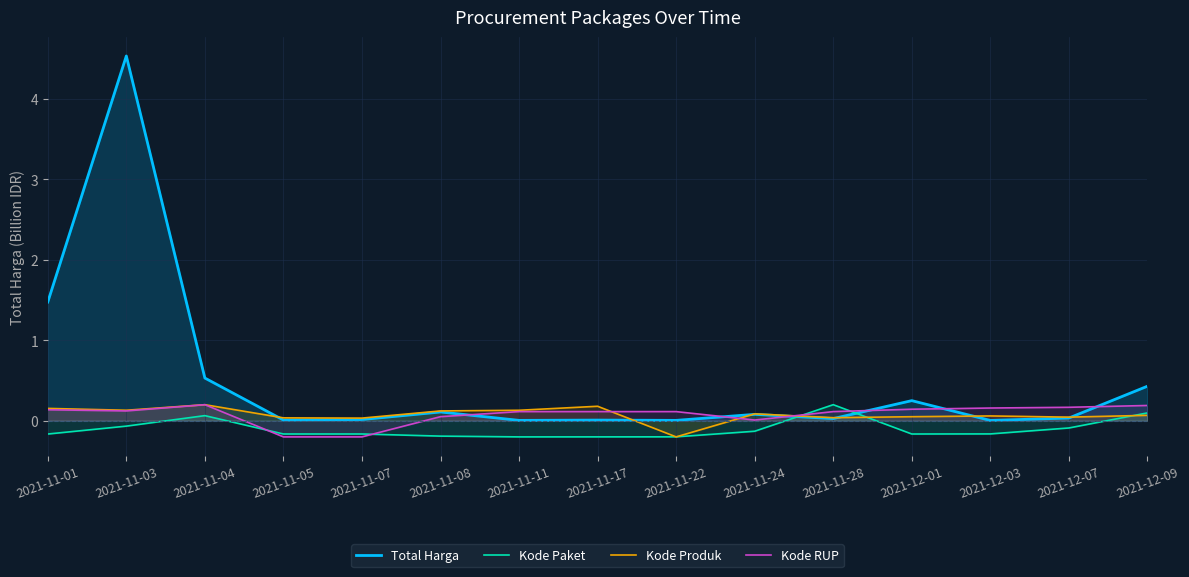

After their last crossing, which series has the higher values: Total Harga or Kode Produk?

Total Harga